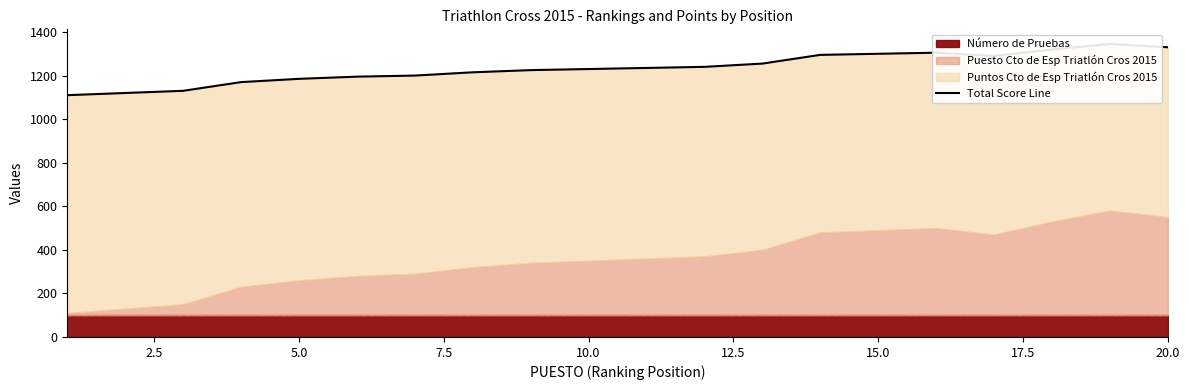

How many values are below 1235?

10